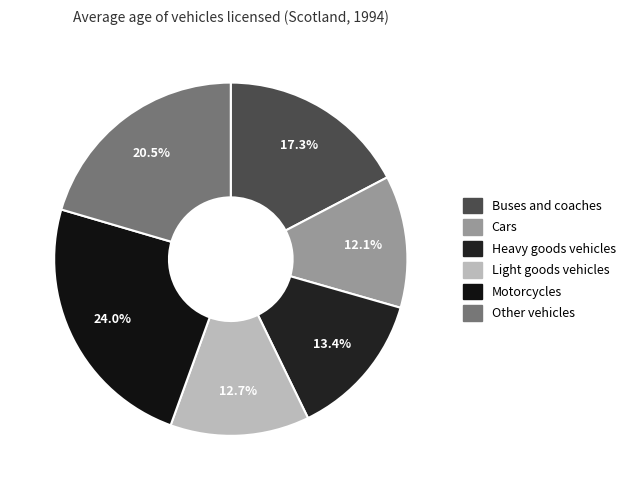

What is the smallest slice in the pie chart?

Cars